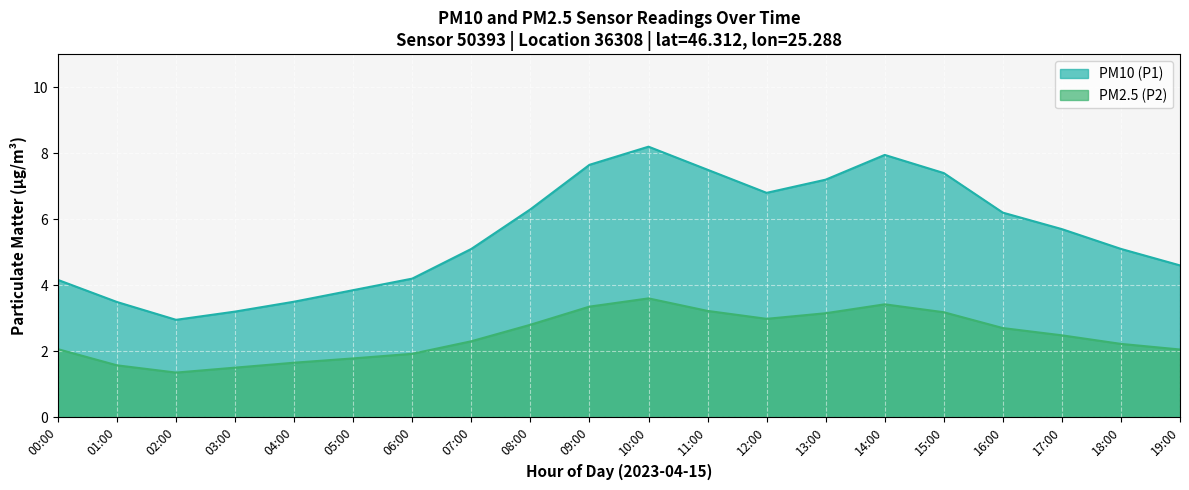

At which category does the chart reach its minimum across all series?

02:00